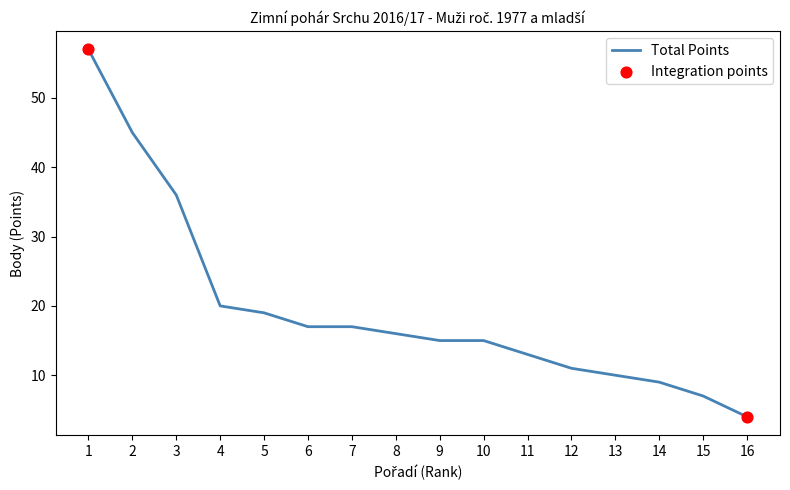

Between 14 and 8, which is larger?

8